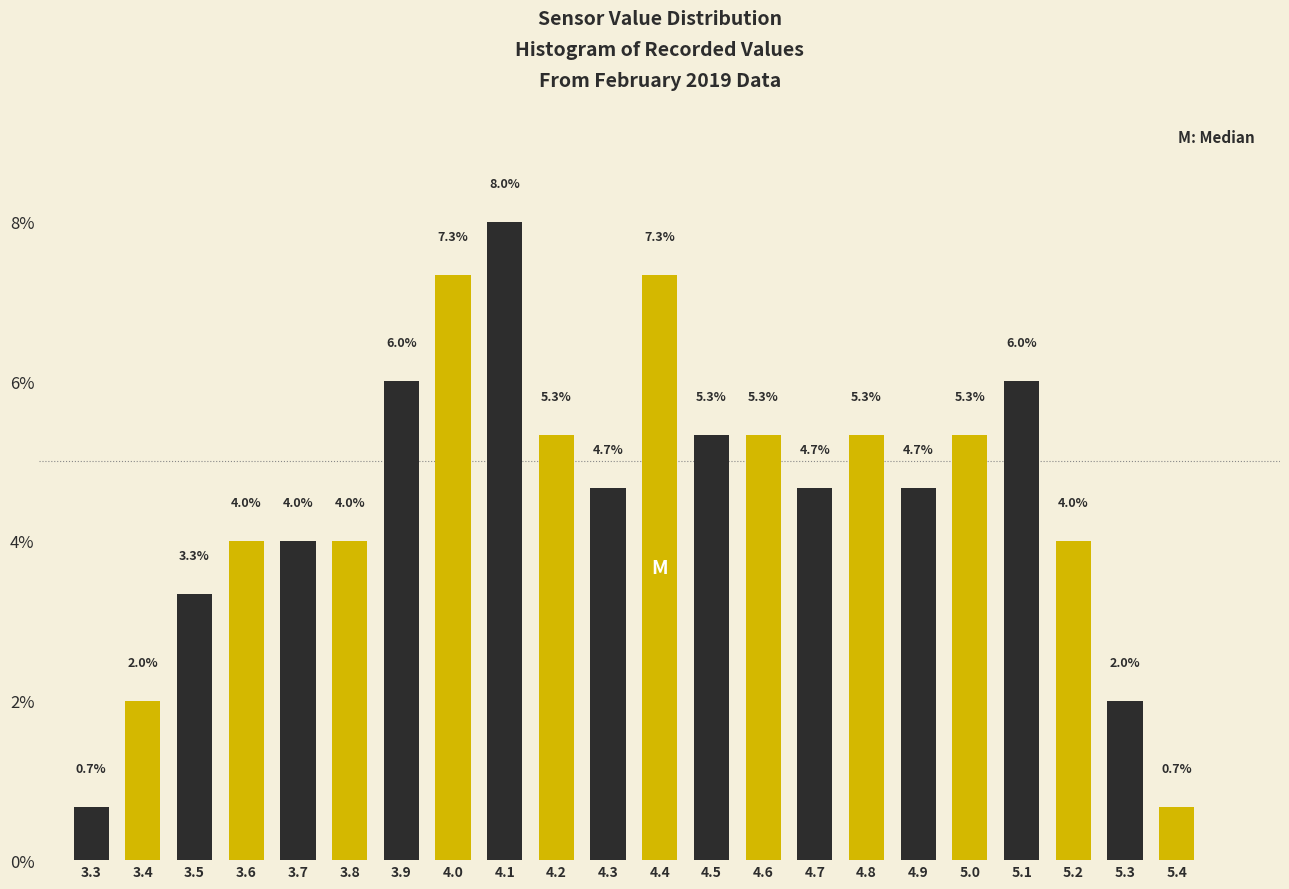

What is the height of the bar covering 4.55 to 4.65 on the x-axis?

5.3